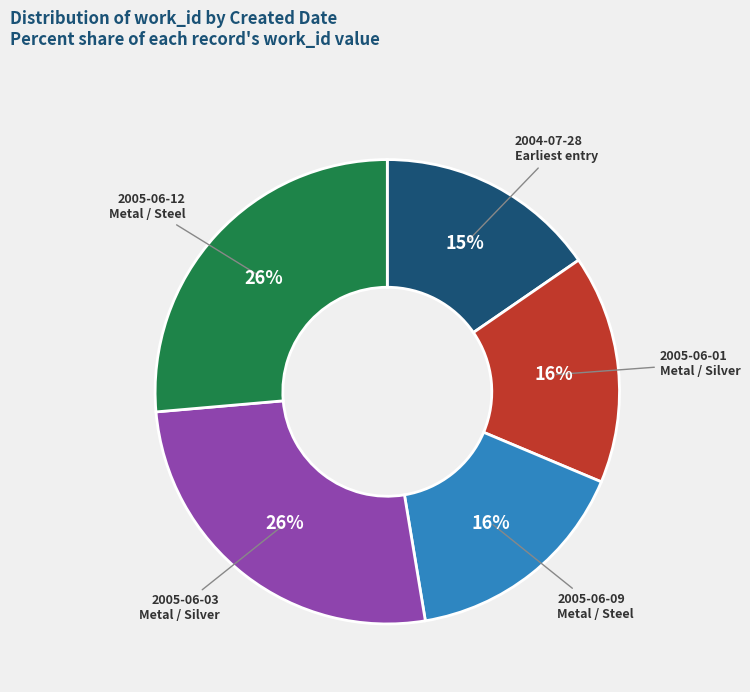

Is there any slice that represents more than half of the pie?

No